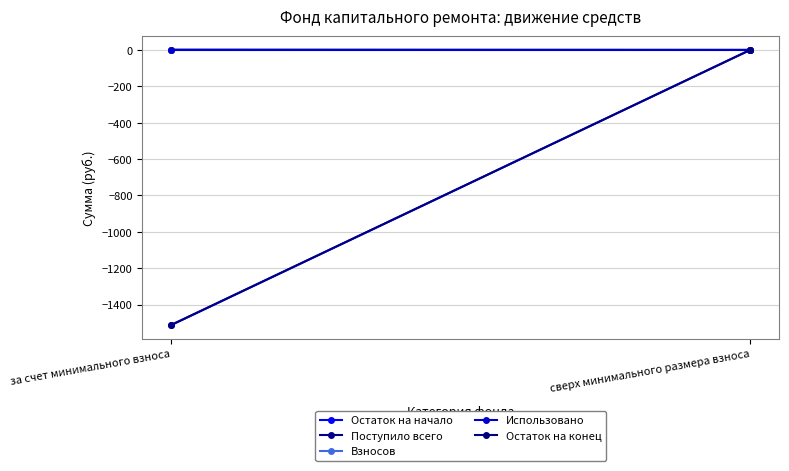

At how many categories does at least one series exceed -1160?

2